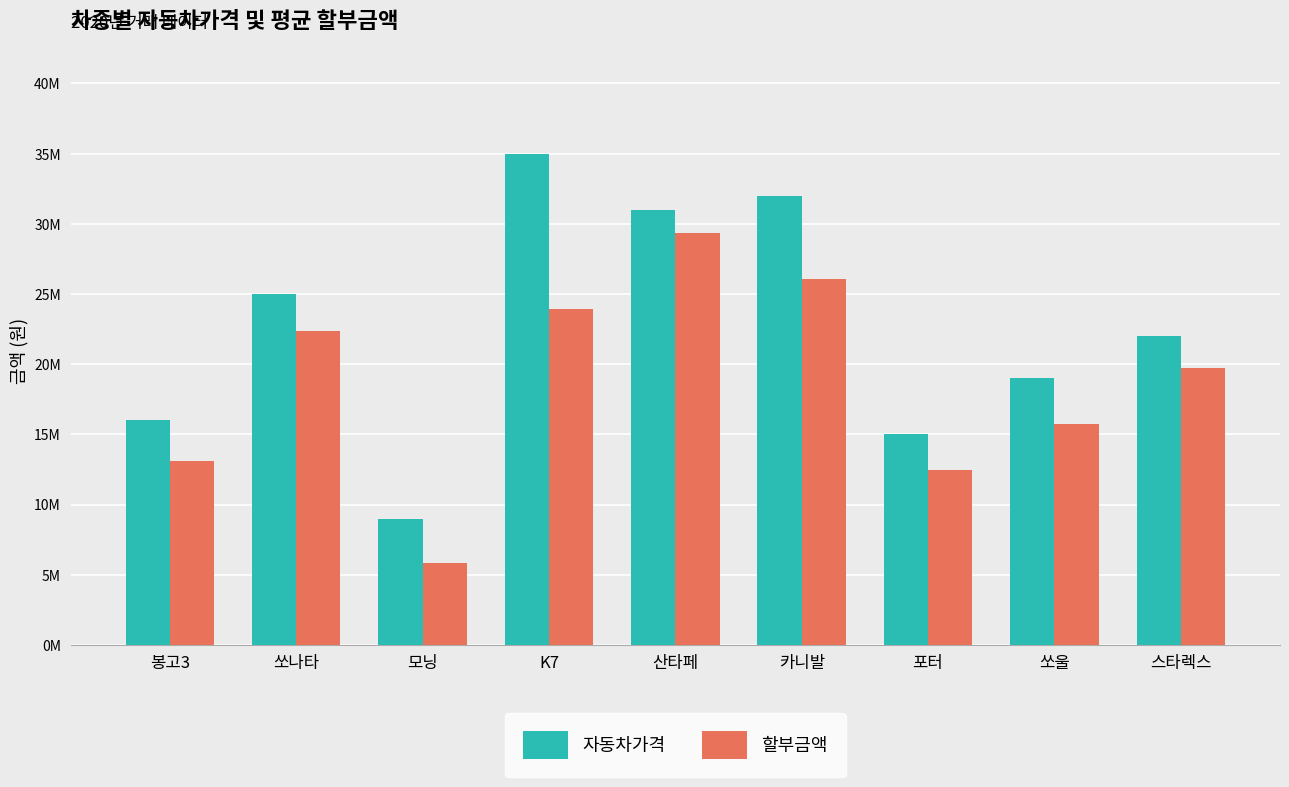

Are the bars grouped side by side (vs. stacked)?

Yes